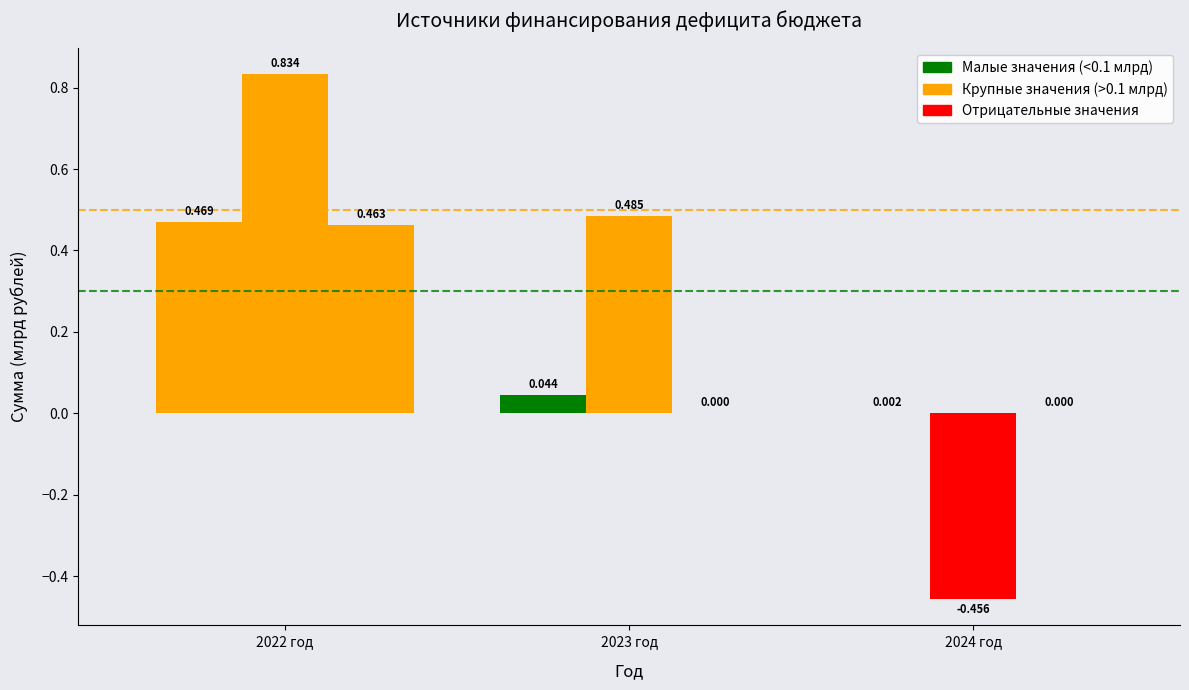

Count the number of data series in this chart.

3